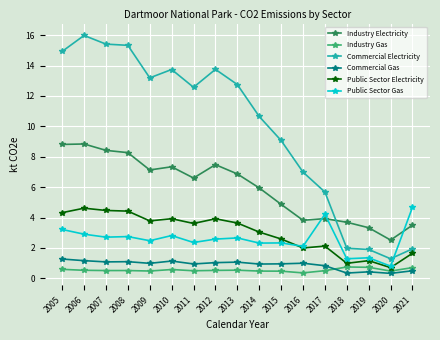

At 2005, list the series in order from largest to smallest.

Commercial Electricity, Industry Electricity, Public Sector Electricity, Public Sector Gas, Commercial Gas, Industry Gas